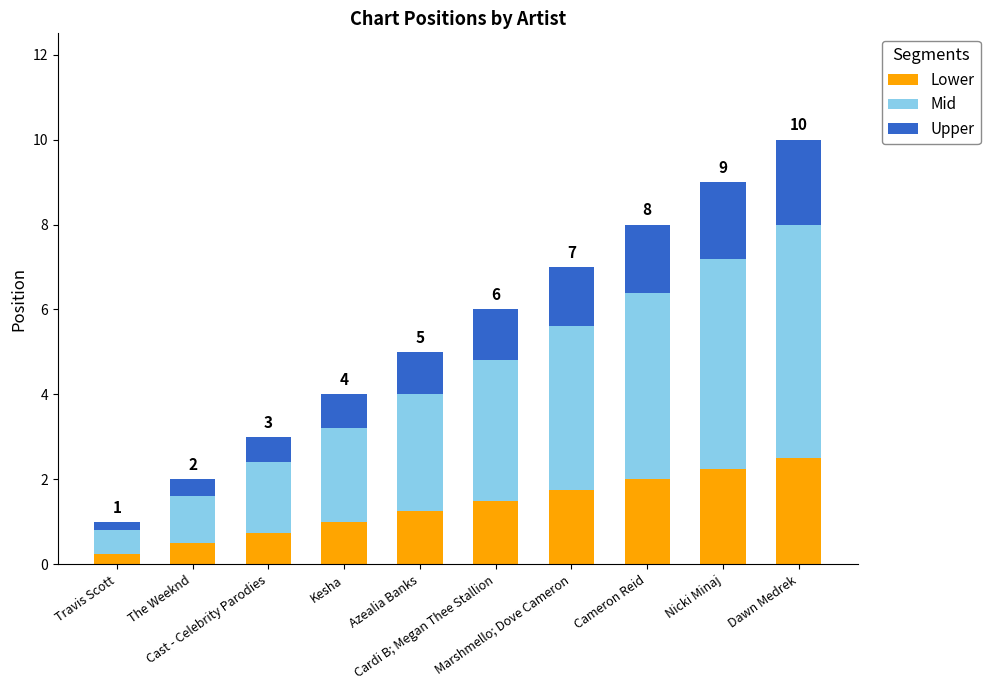

What is the label of the 7th bar from the right?

Kesha